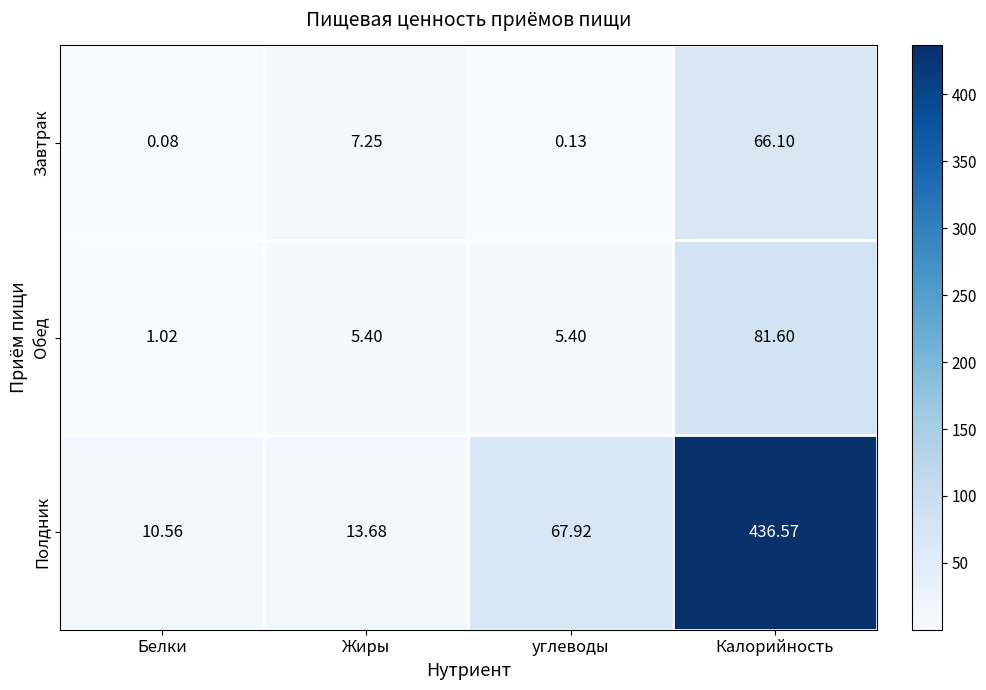

What is the difference between the highest and lowest values at Жиры?

8.3